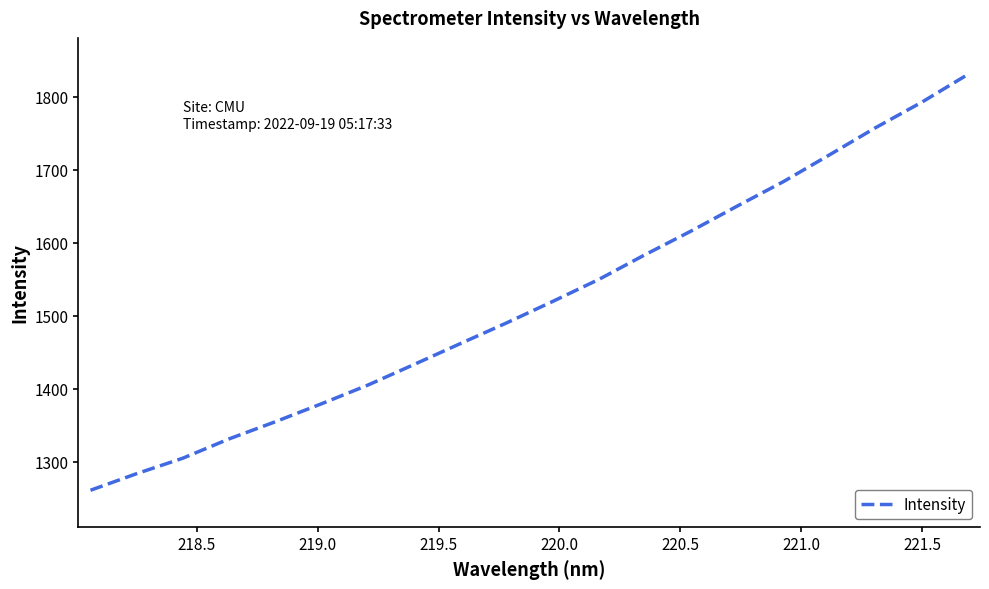

Is this an area chart (filled region under the line)?

No